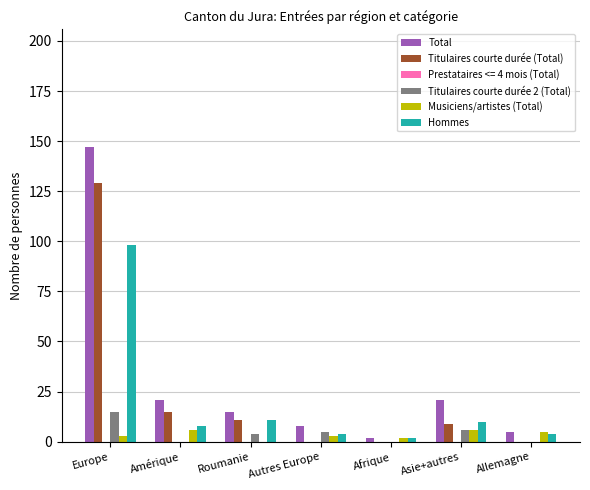

Which category has the highest value in the Titulaires courte durée (Total) series?

Europe